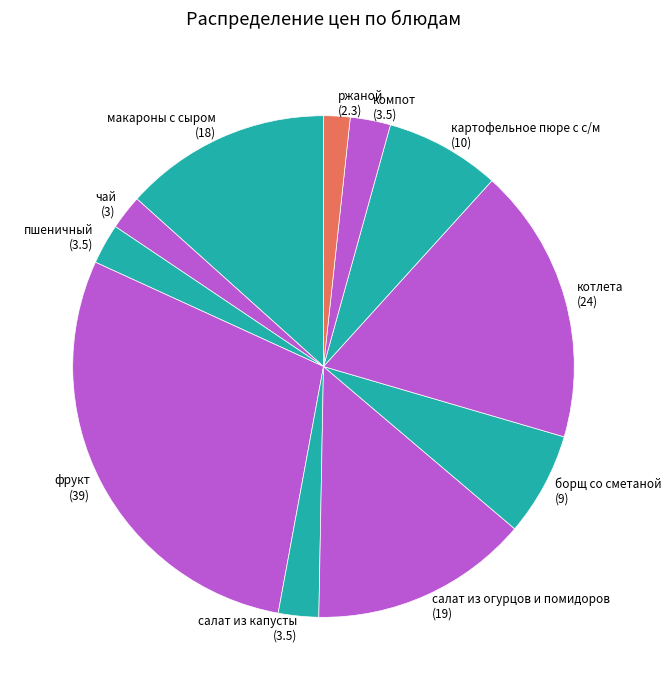

How many slices are in this pie chart?

11